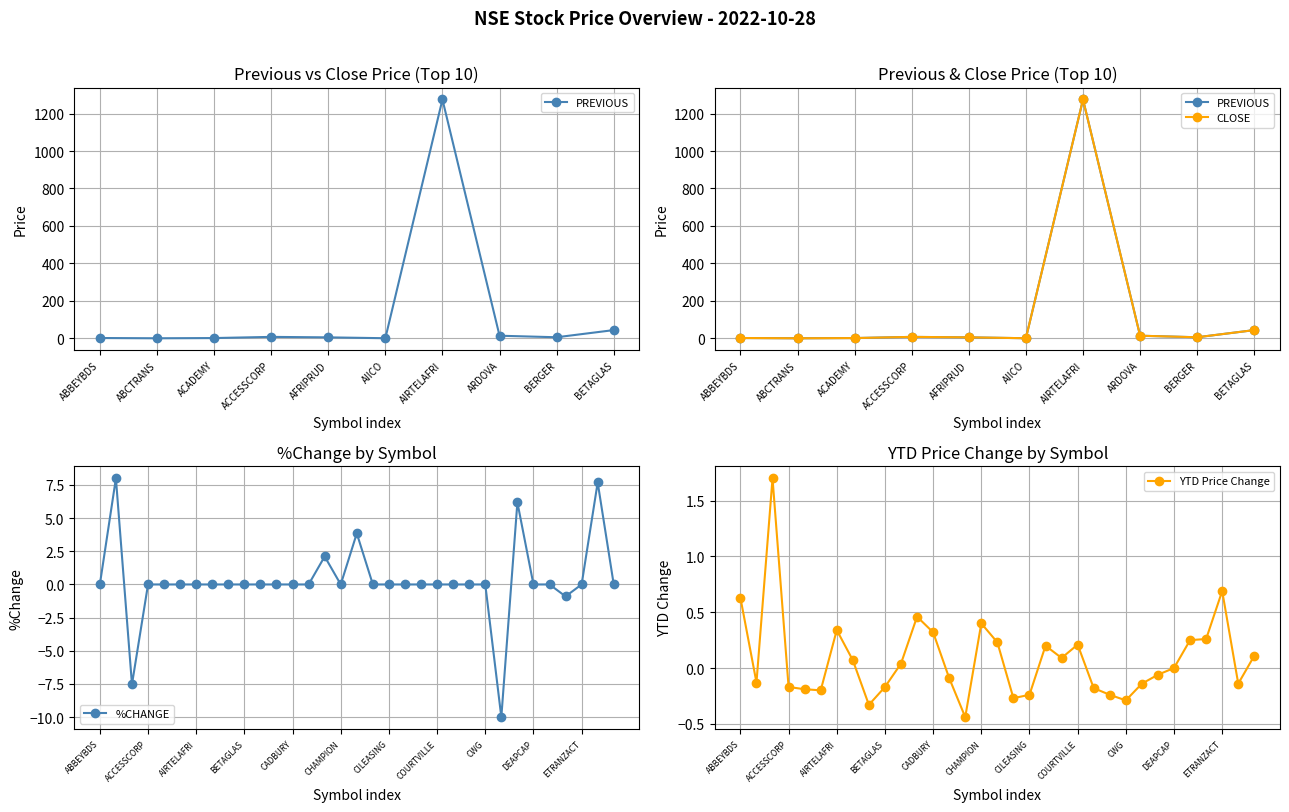

What is the minimum value for YTD Price Change?

-0.4